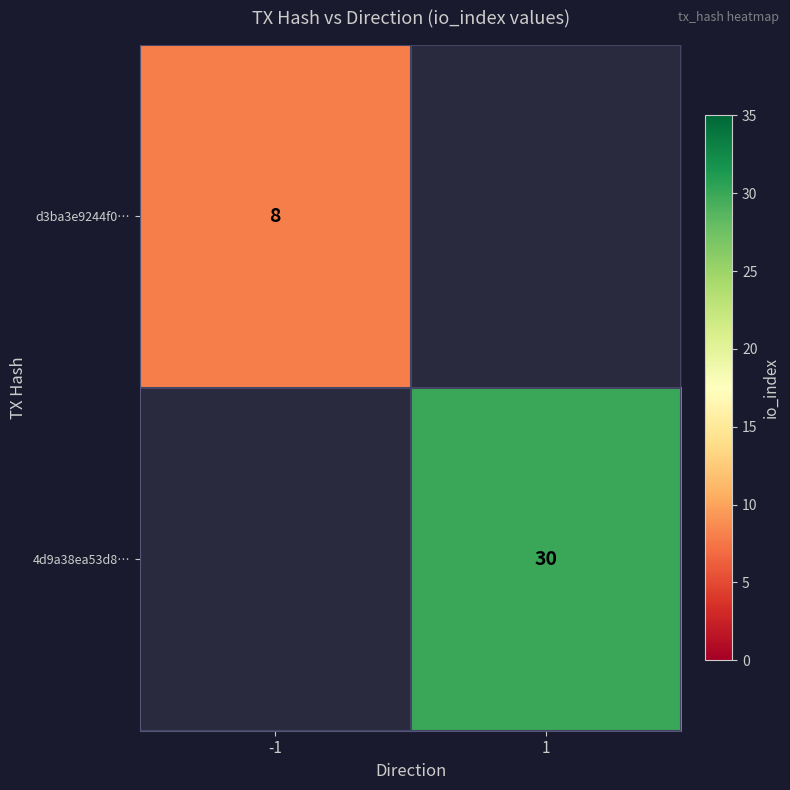

True or false: 4d9a38ea53d8… has a value of 48.0 at 1.

False